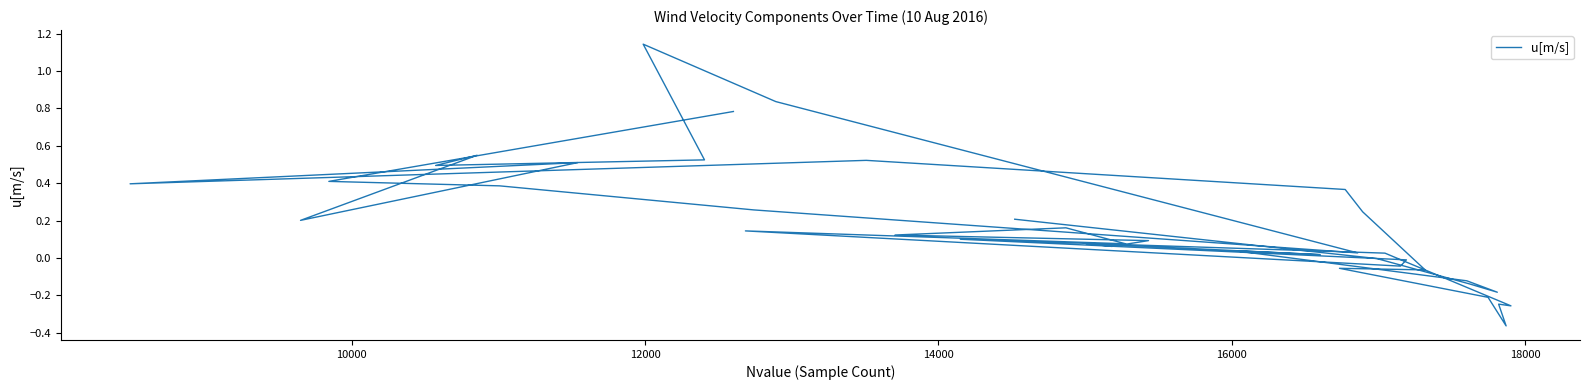

The chart shows a value of 0.9 at 28. True or false?

False